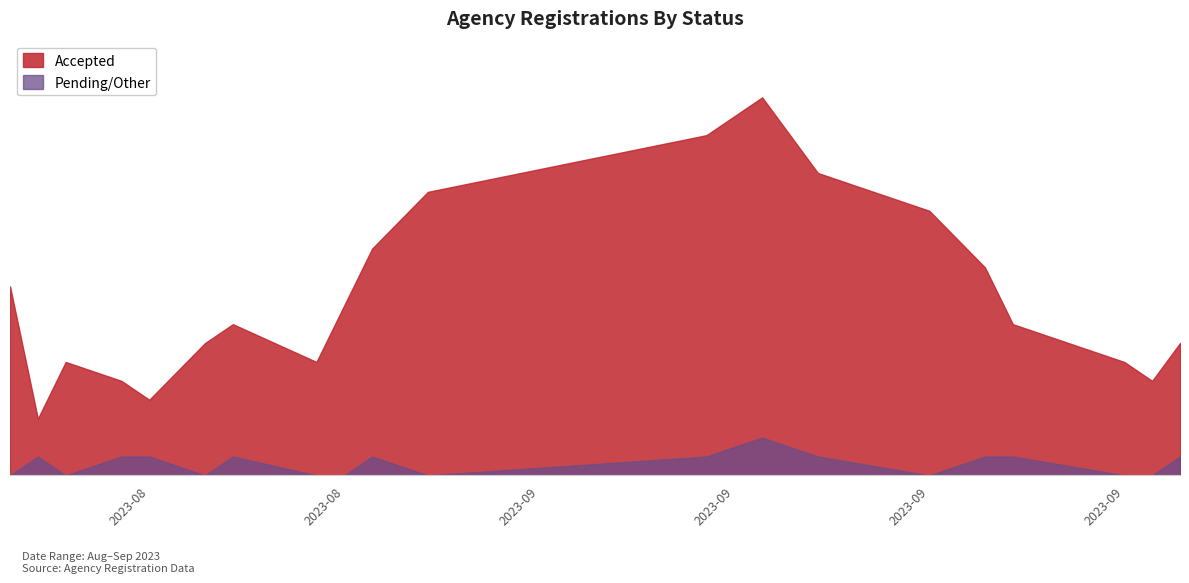

Which label corresponds to the smallest value in the chart?

2023-08-17